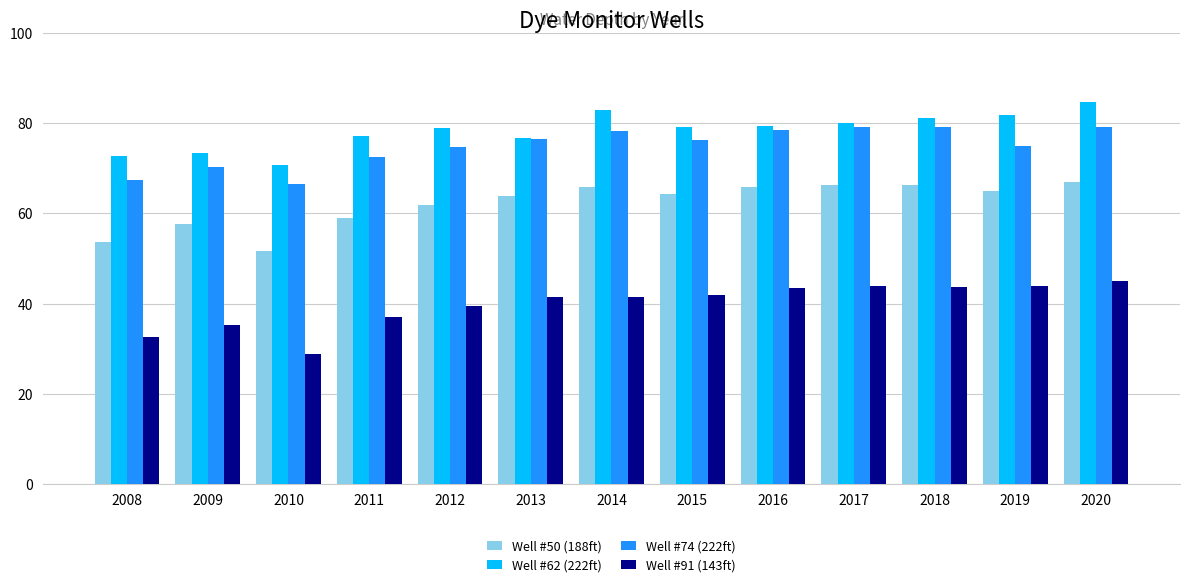

True or false: Well #62 (222ft) has a value of 50.5 at 2019.

False